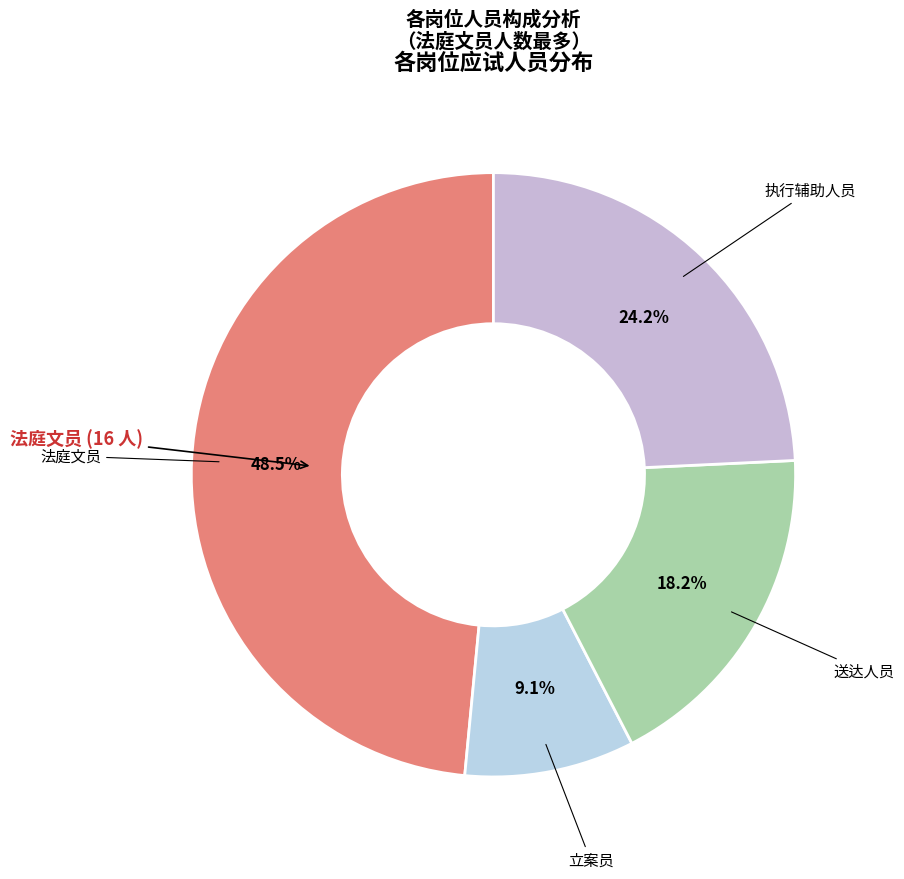

How many segments does this pie chart have?

4